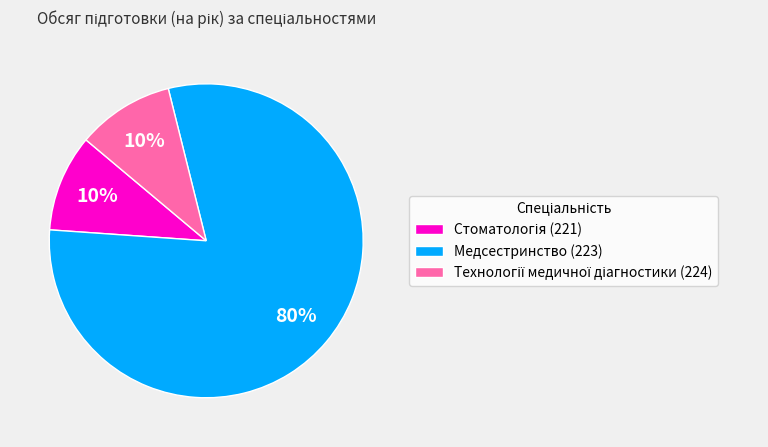

True or false: Медсестринство (223) accounts for 80% of the total.

True